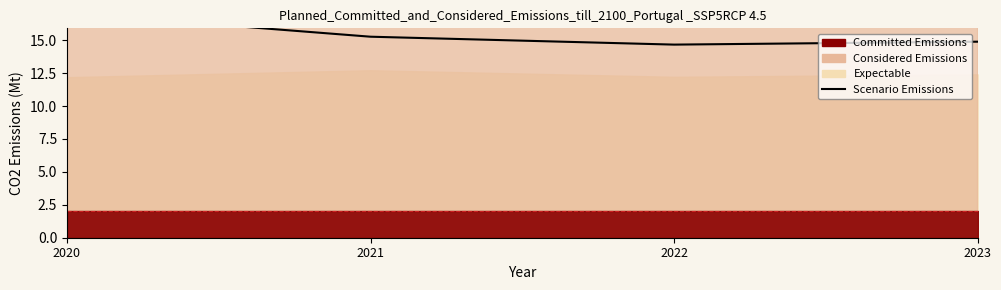

Does the chart have visible grid lines?

No